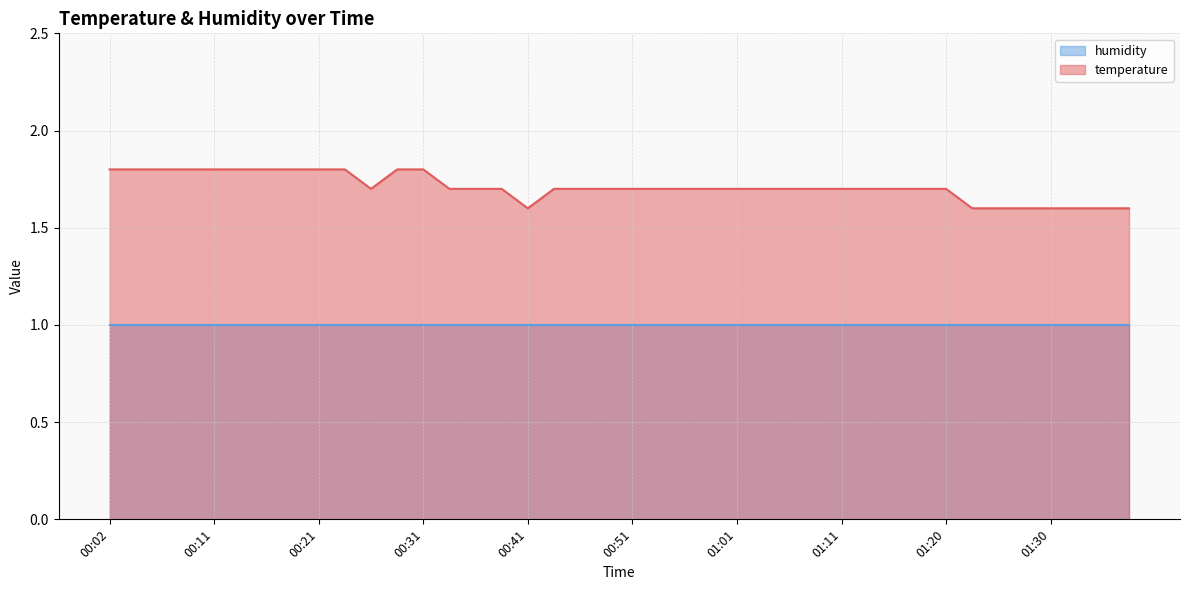

Does the chart display data point markers on the line(s)?

No